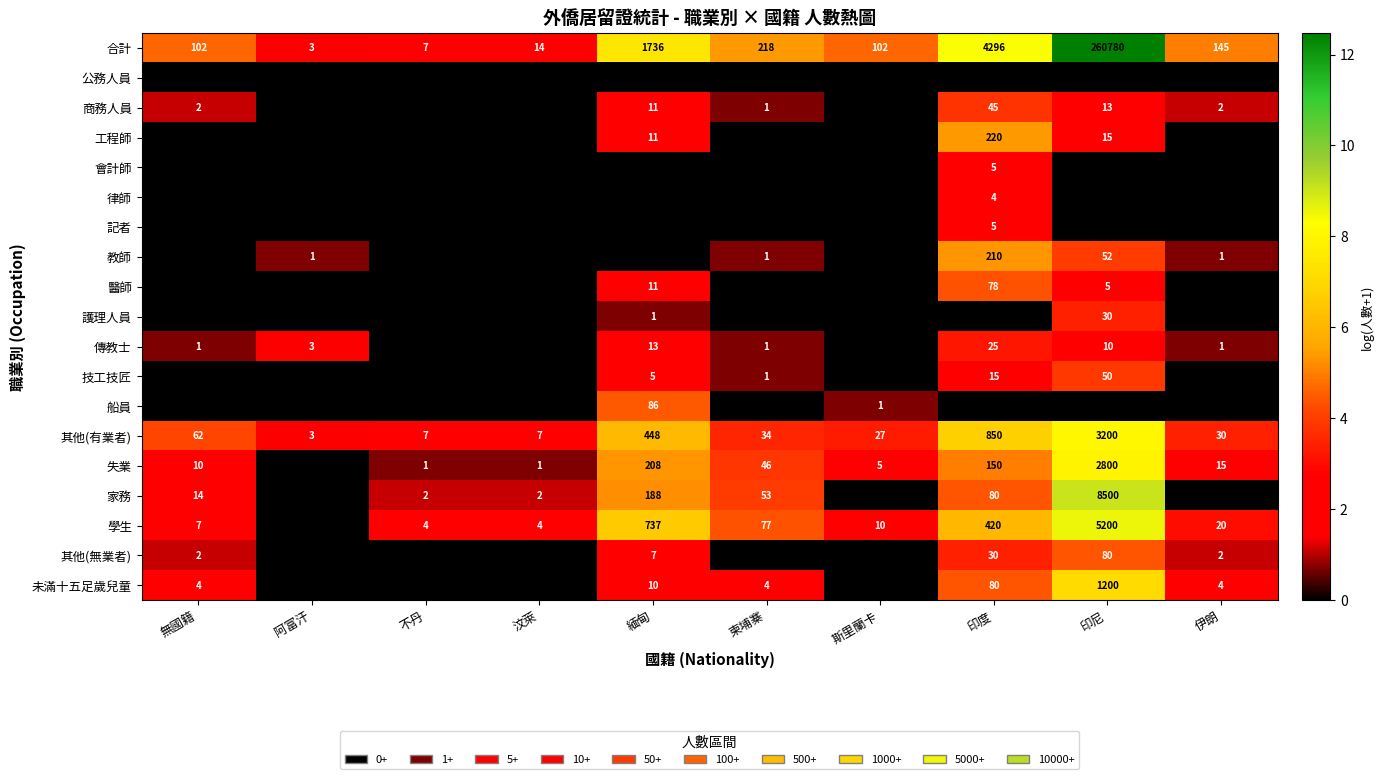

Is the value of 家務 at 柬埔寨 greater than the value of 技工技匠 at 印度?

Yes